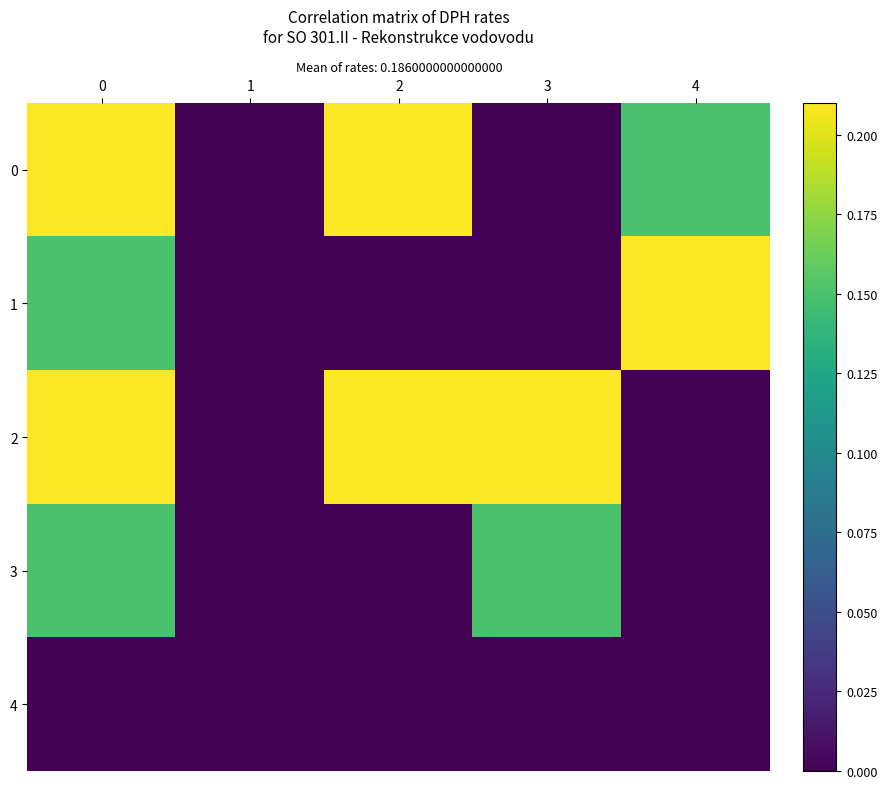

What is the total value across all series at 0?

0.7